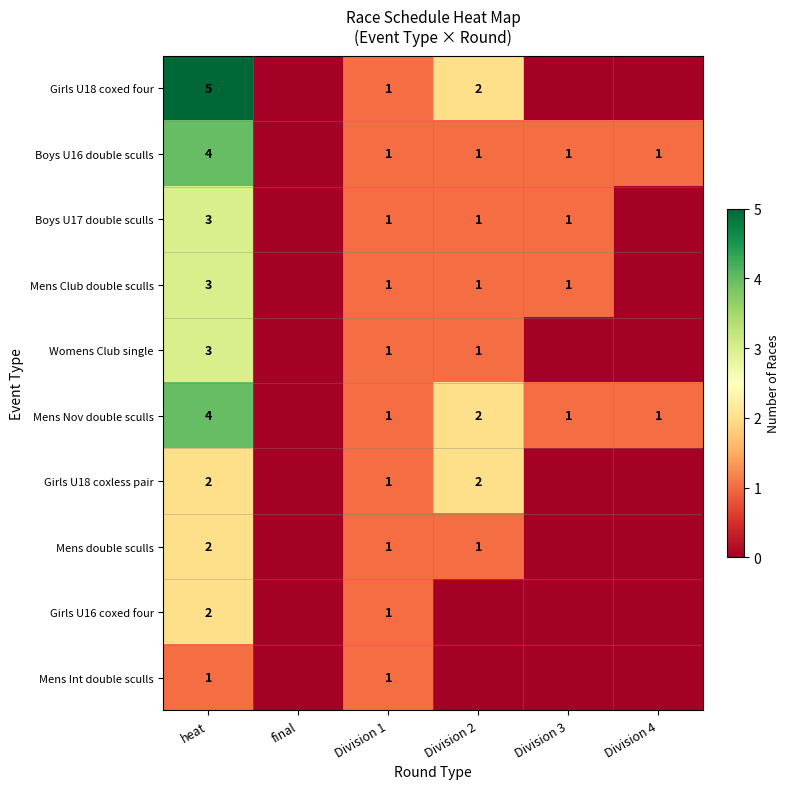

The Mens Nov double sculls series shows 6 at heat. True or false?

False